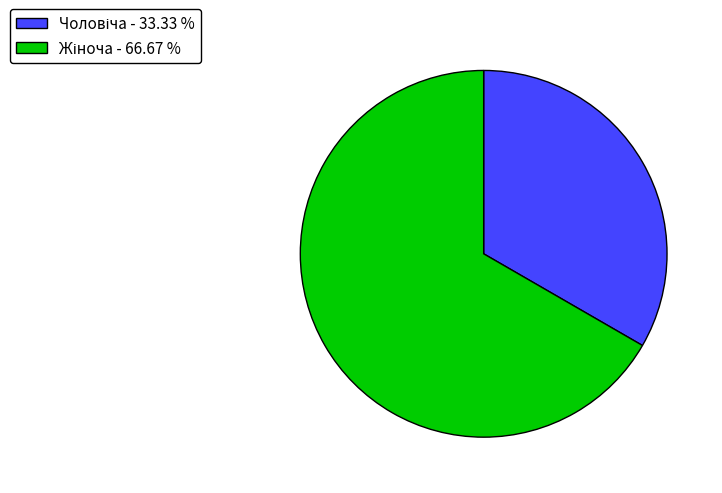

Is there any slice that represents more than half of the pie?

Yes